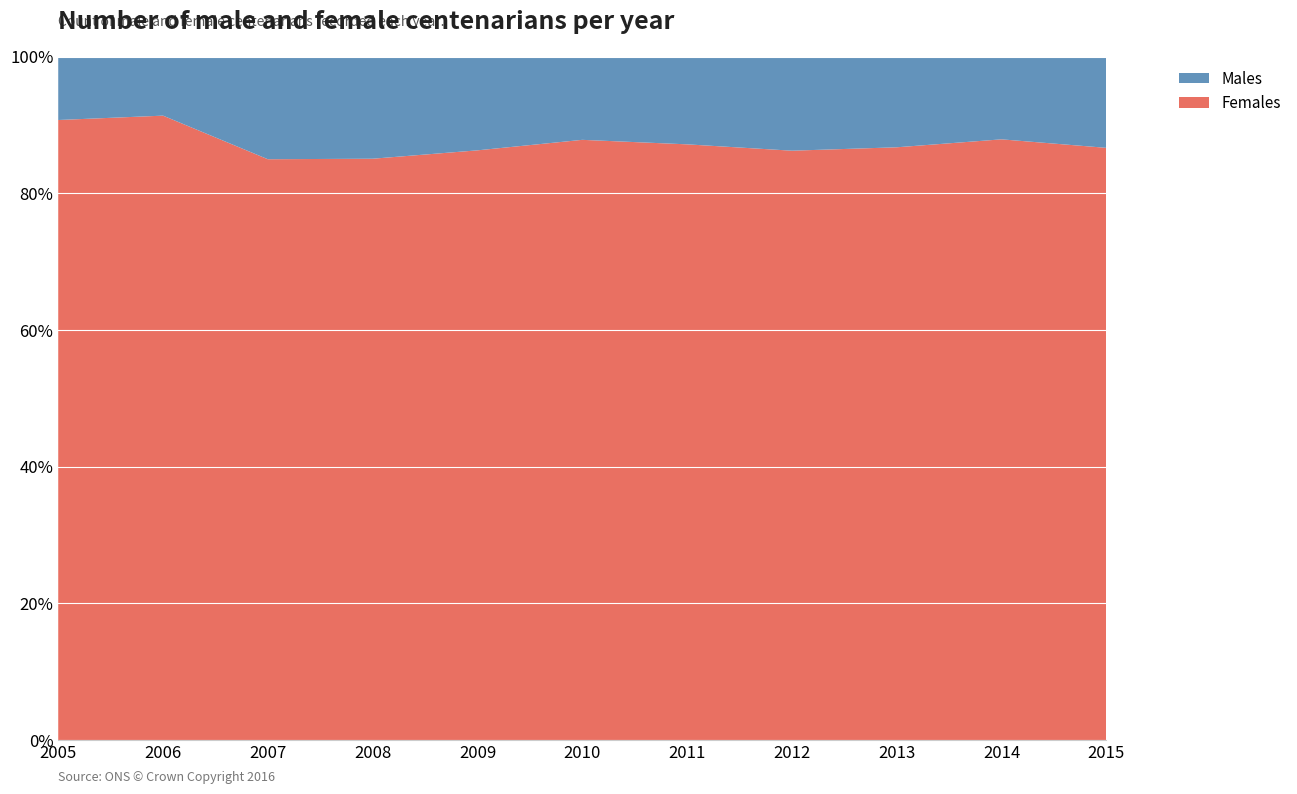

What is the minimum value for Females?

85.0